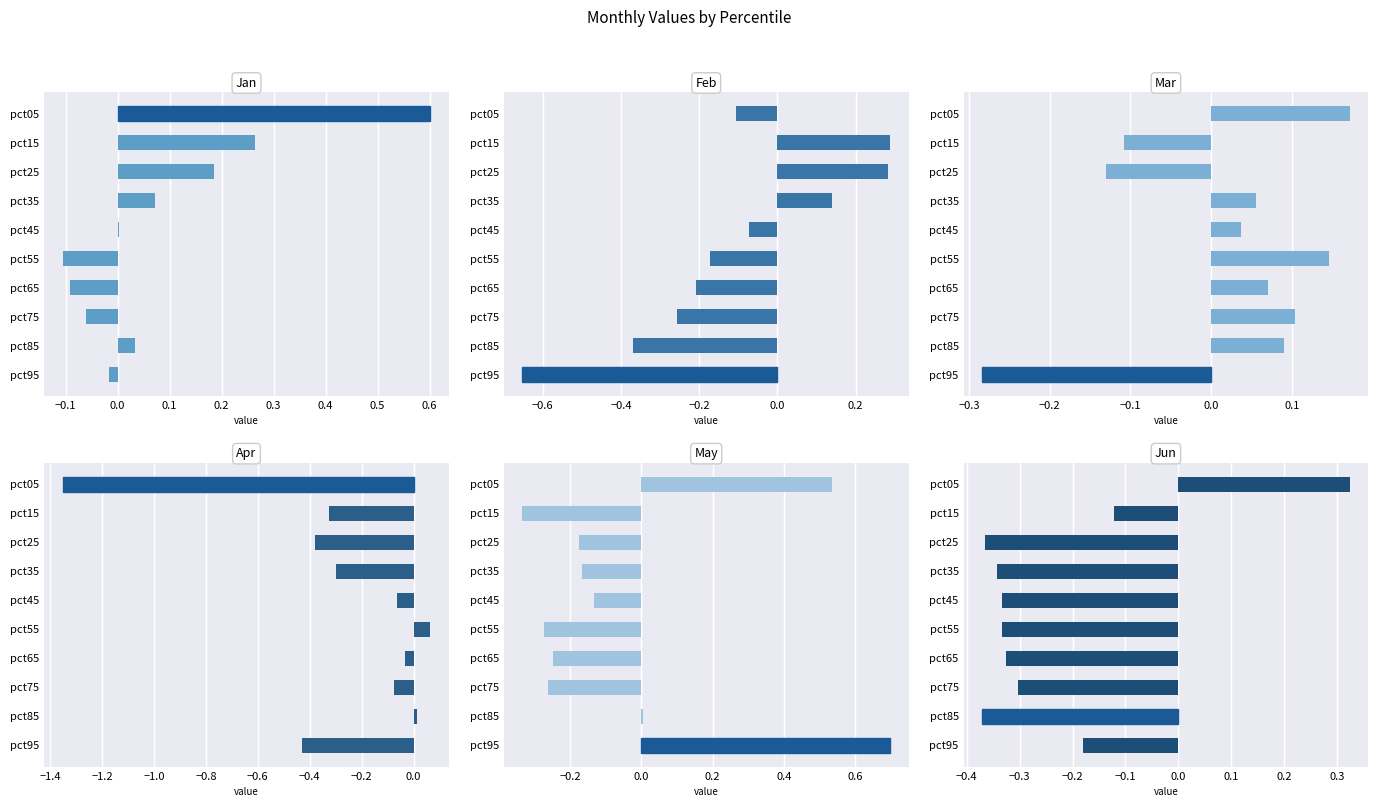

What is the average value of the Jun series?

-0.2